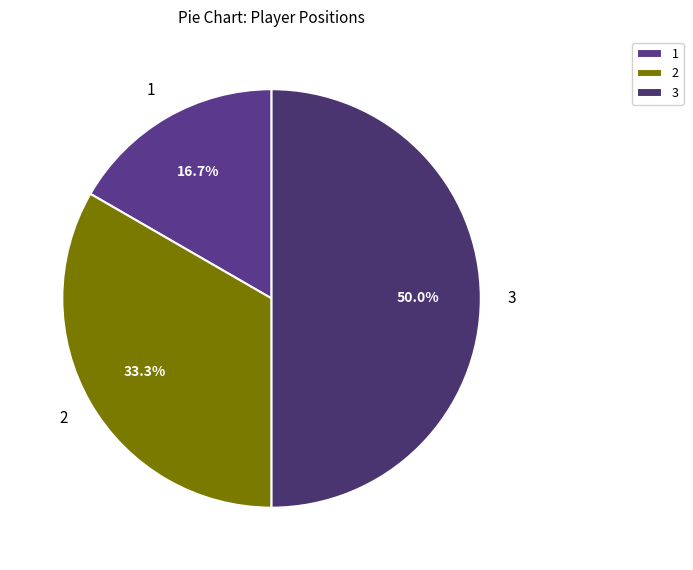

Rank the categories by value from lowest to highest.

1, 2, 3